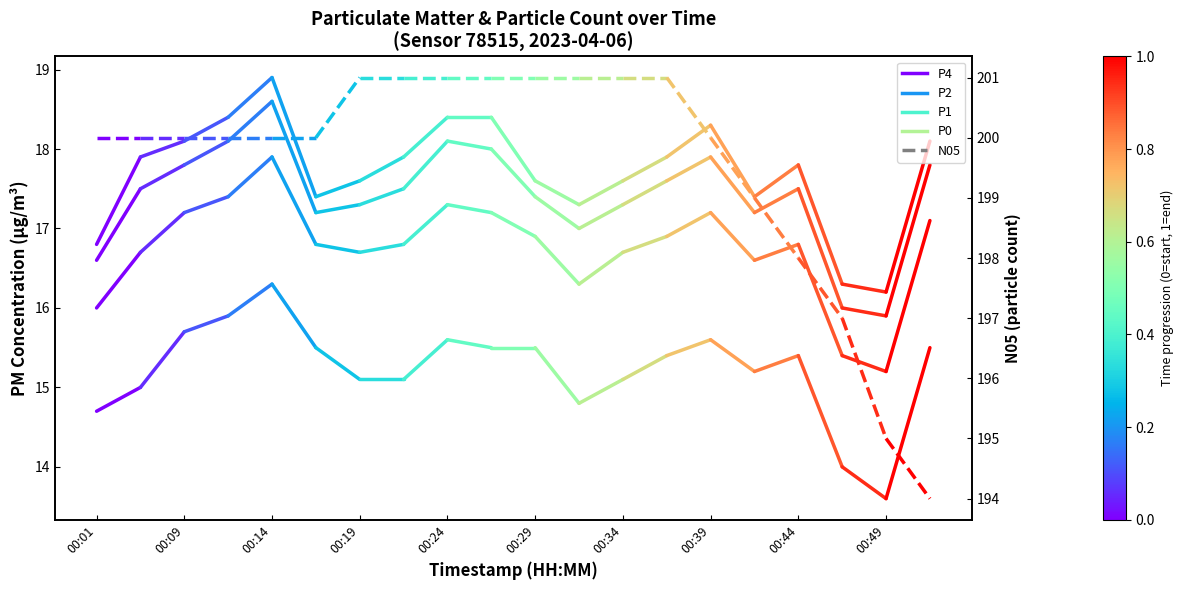

What is the average value of the N05 series?

200.0